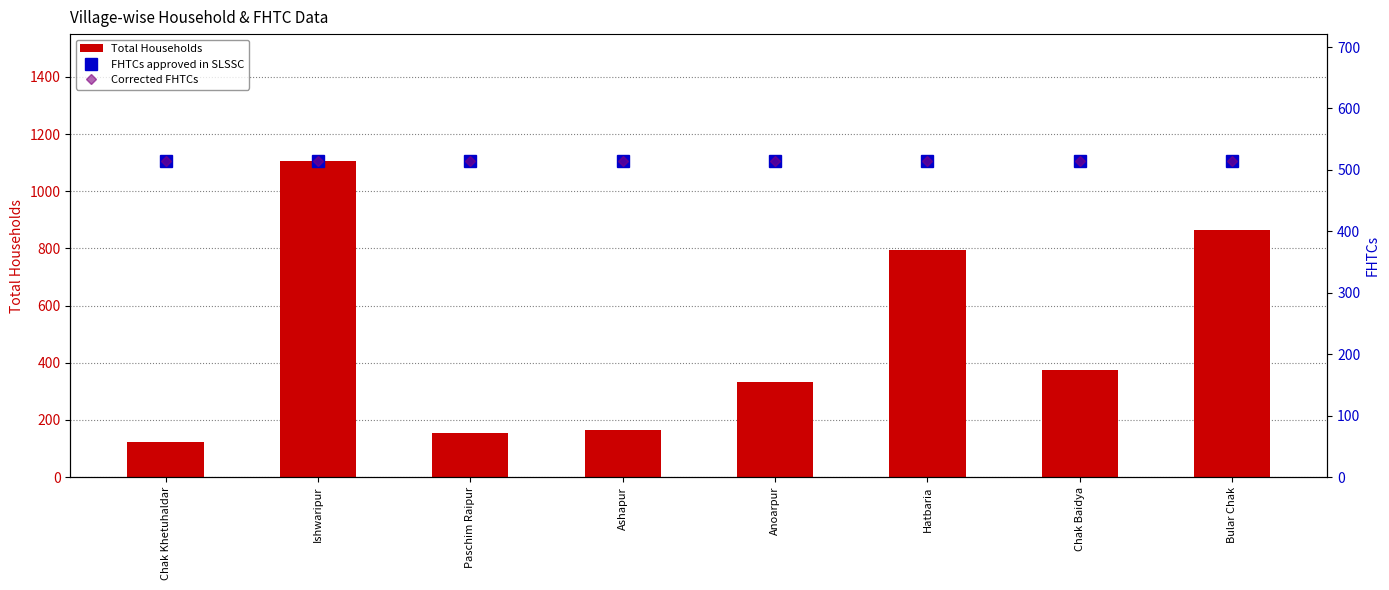

Which label corresponds to the smallest value in the chart?

Chak Khetuhaldar